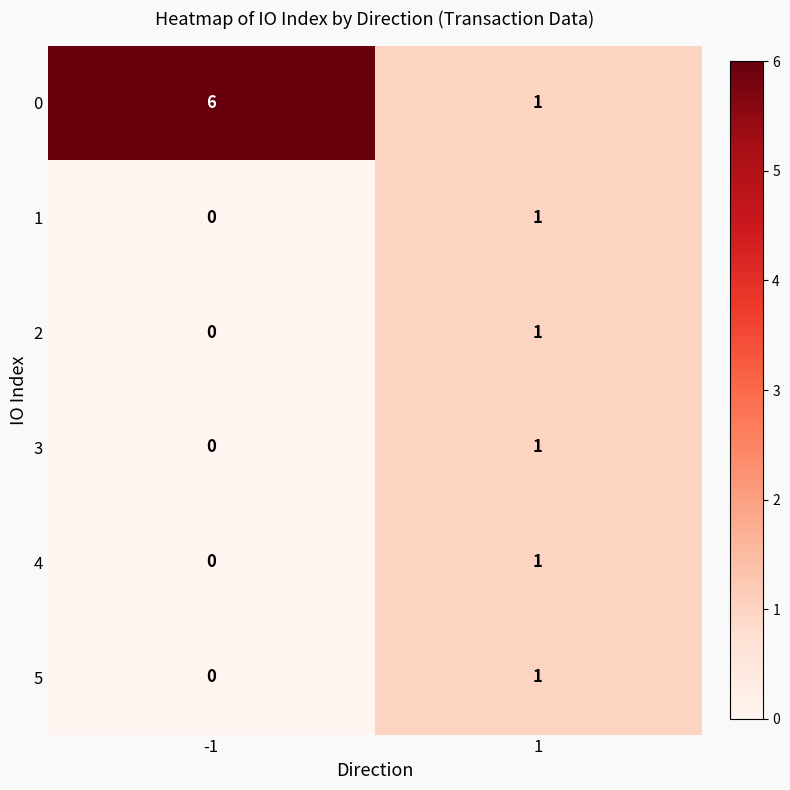

What is the greatest value displayed?

6